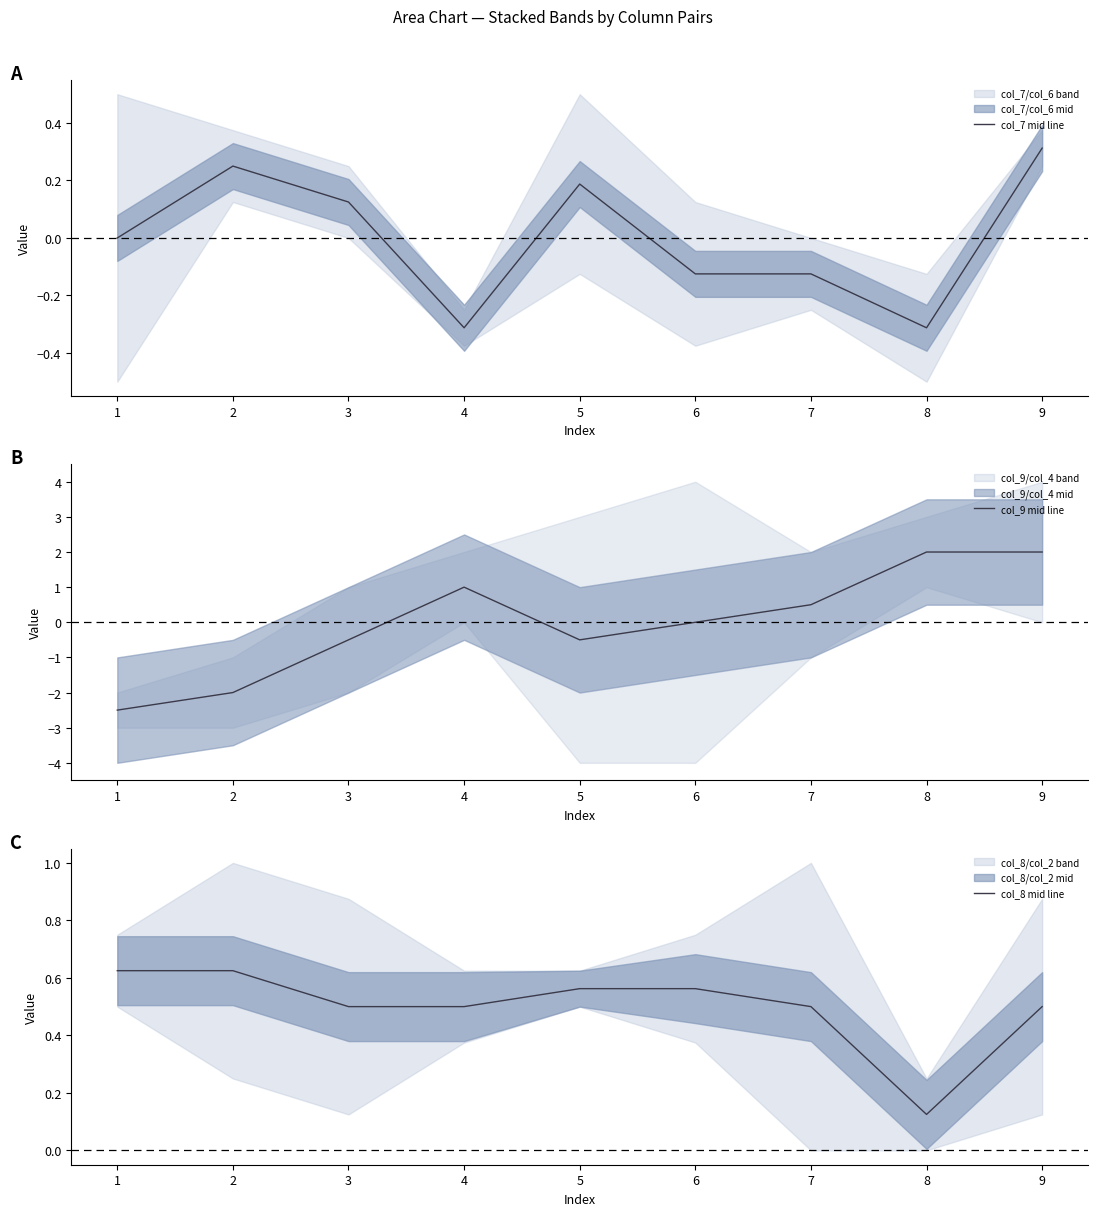

What is the difference between the second highest and second lowest values in the col_7 mid line series?

0.6